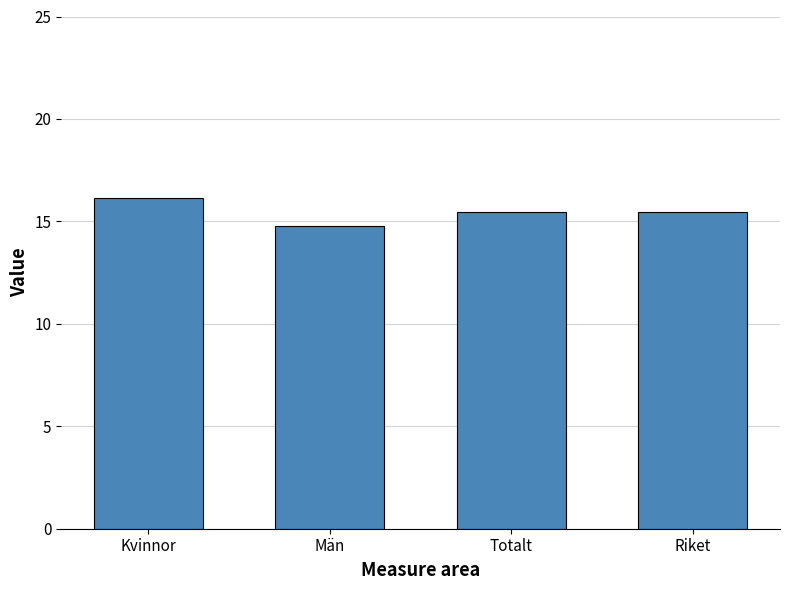

What is the approximate value at Kvinnor?

16.1